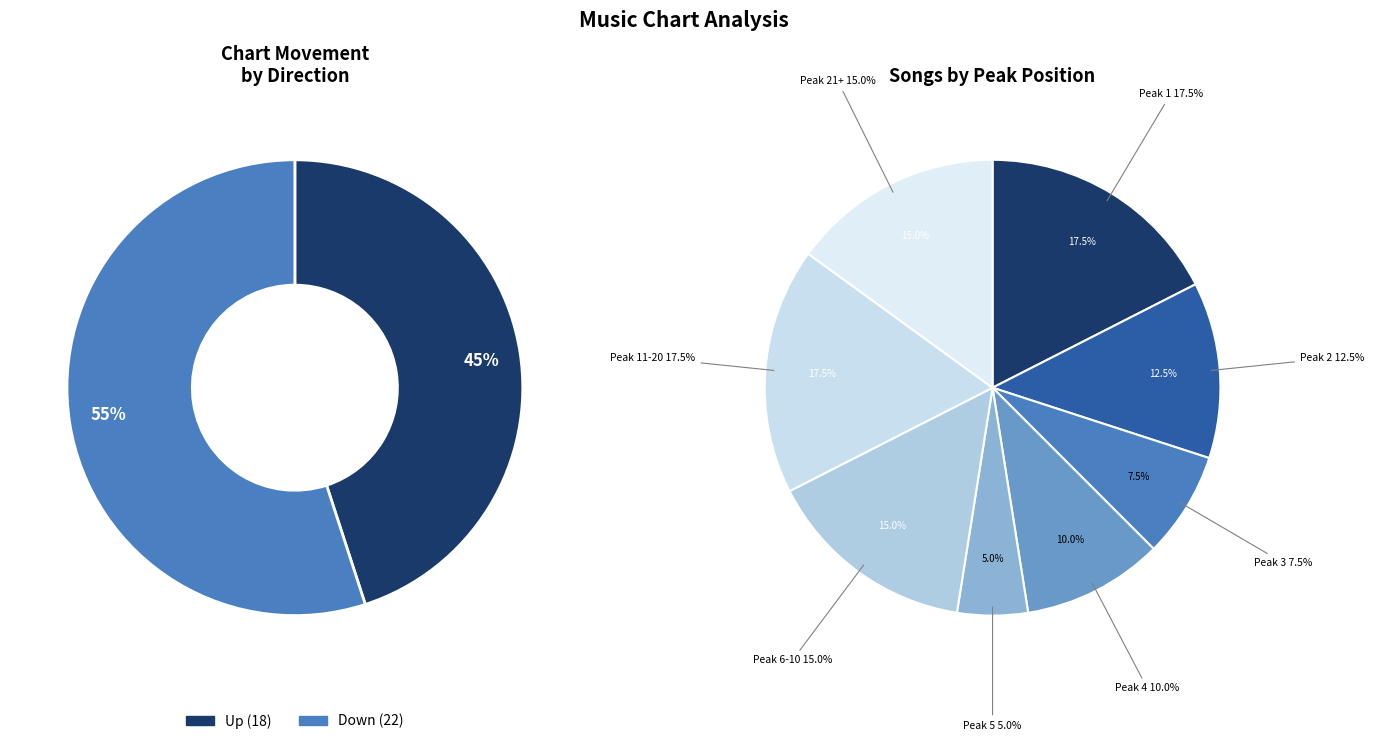

Rank the categories by value from lowest to highest.

up, down